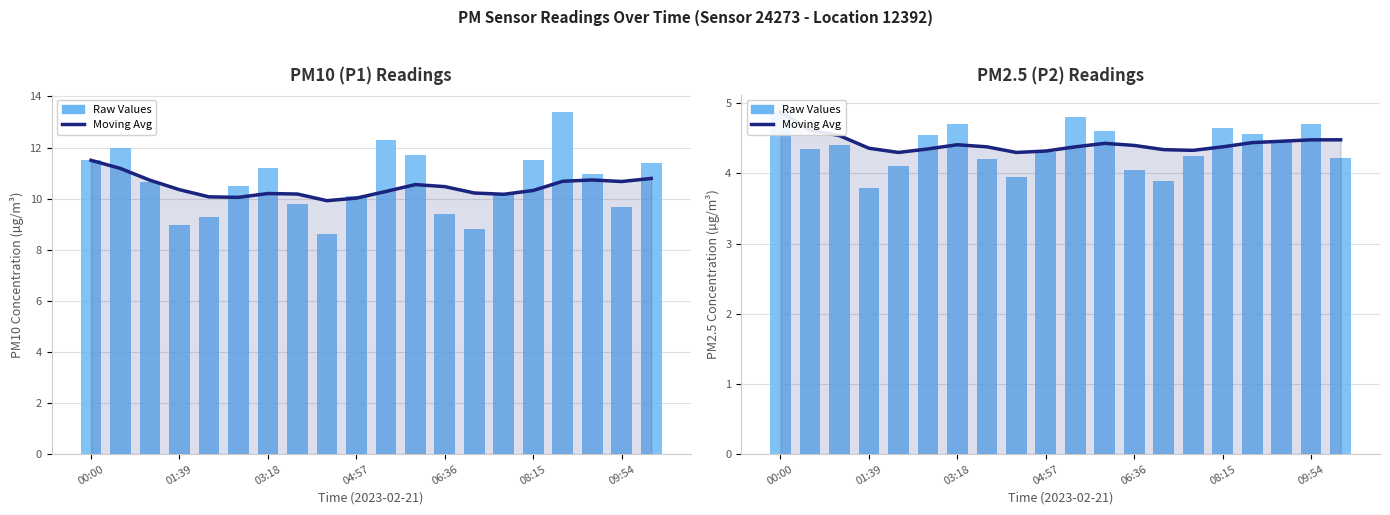

What is the label of the 8th bar from the left?

7